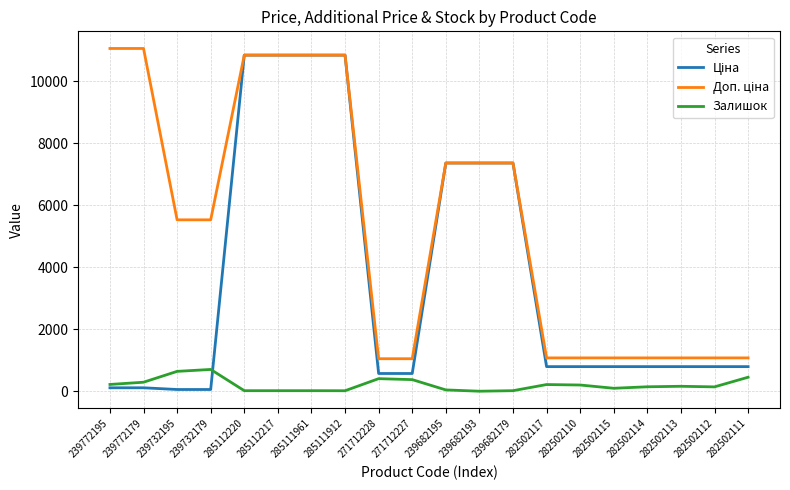

What is the difference between the highest and lowest values at 271712227?

674.0